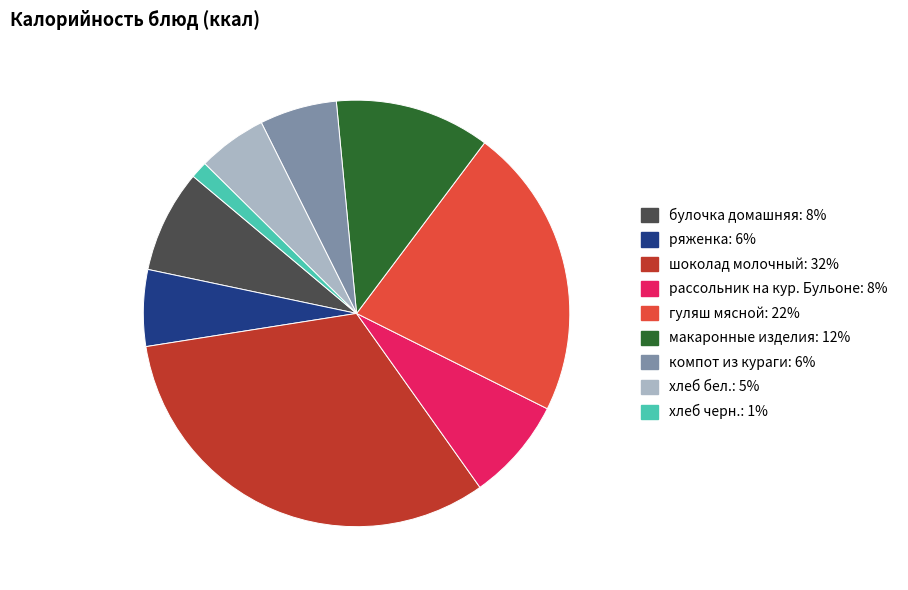

Approximately how many times larger is the value at хлеб черн. compared to компот из кураги?

0.2